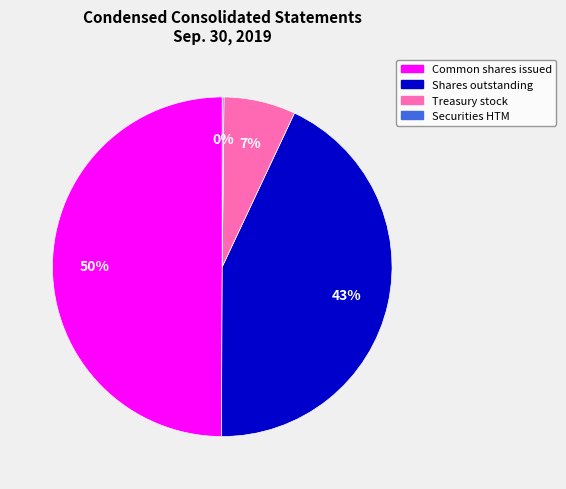

To the nearest percent, what is the difference between the largest and smallest slice percentages?

50%